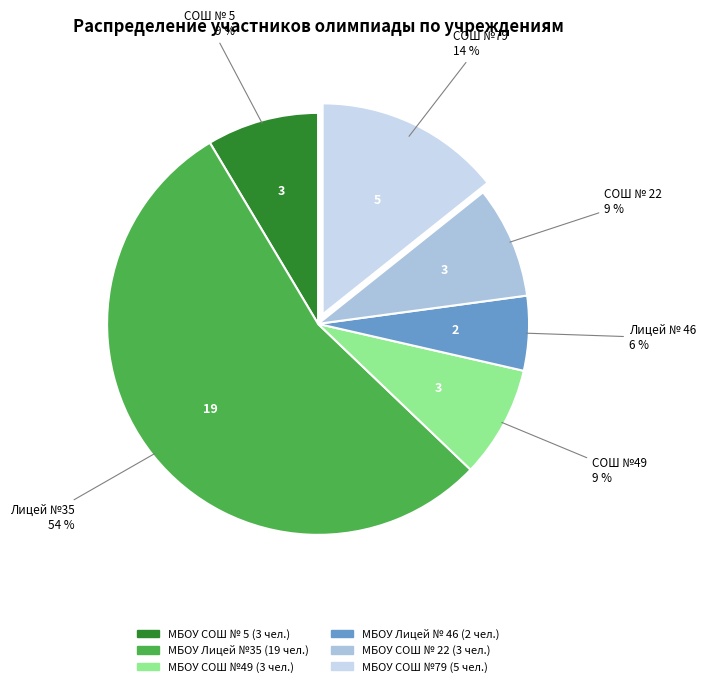

Is МБОУ Лицей №35 the majority of the pie?

Yes